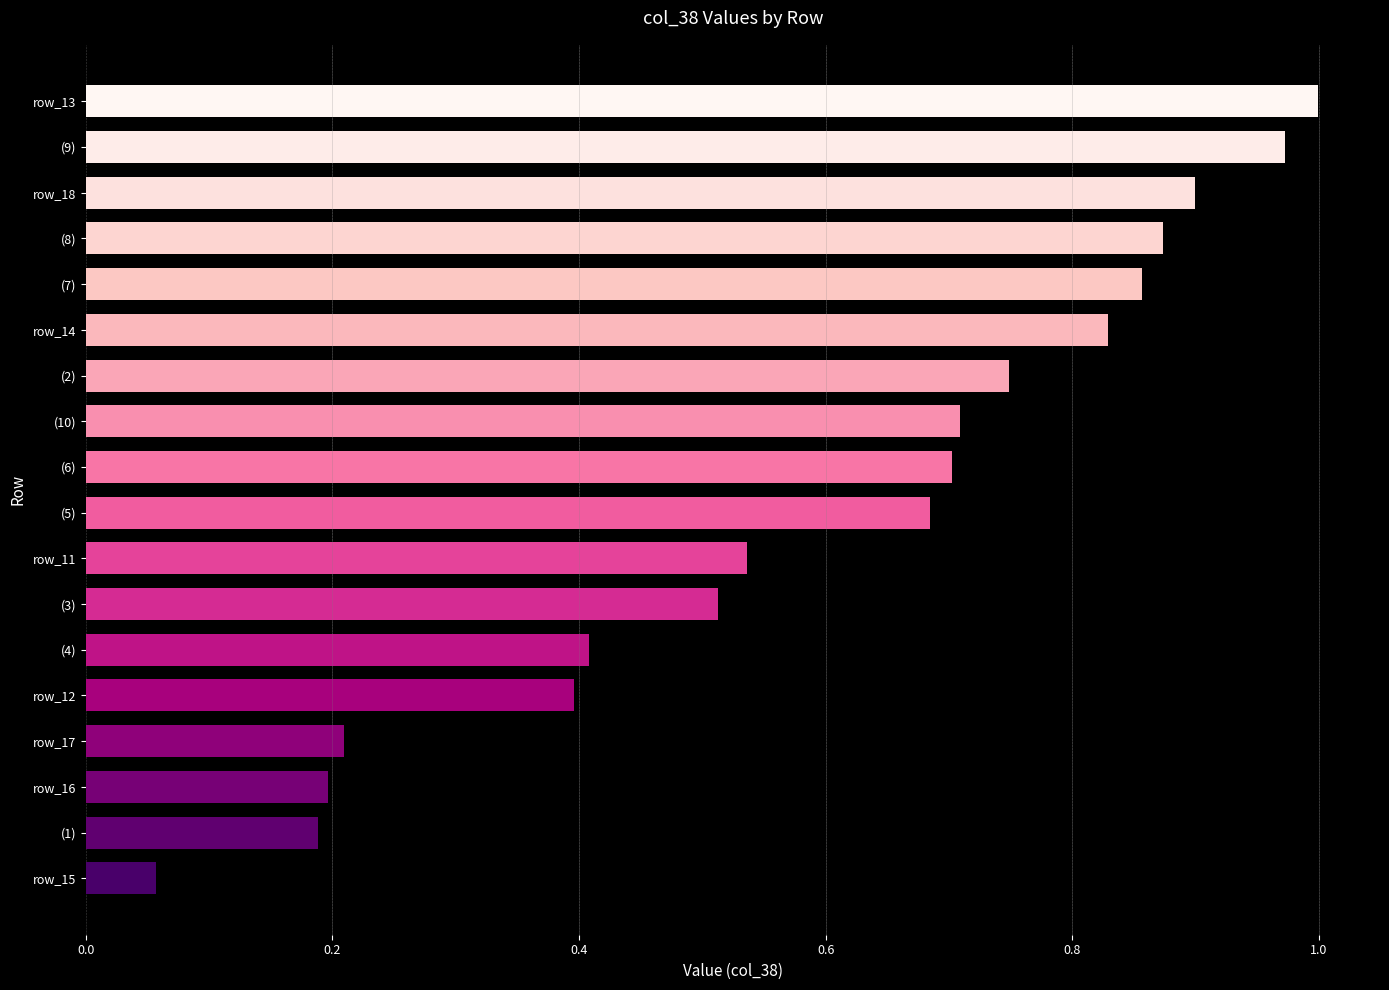

What is the sum of the values at (6) and (8)?

1.6